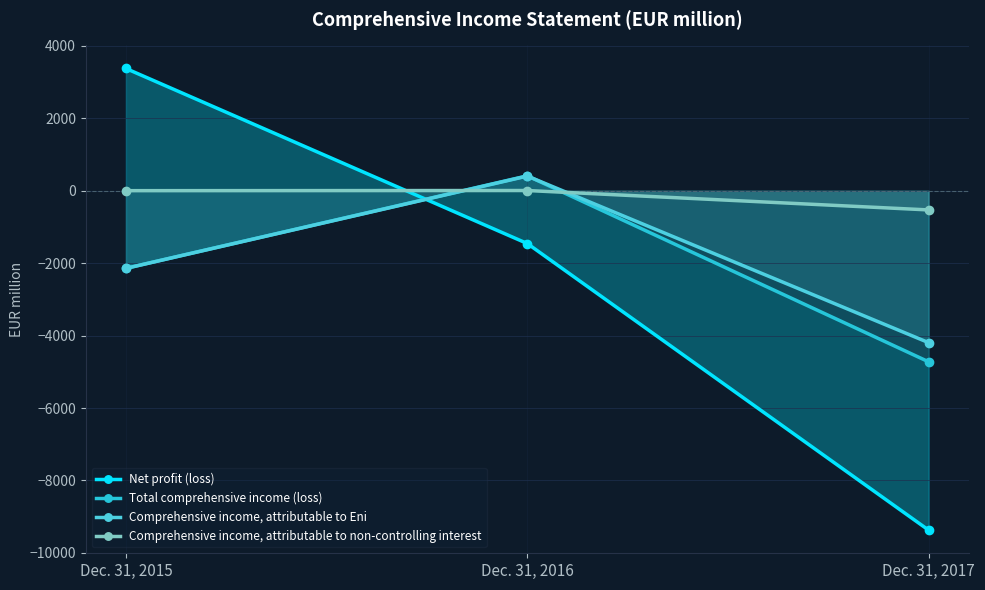

Read the Total comprehensive income (loss) value at Dec. 31, 2016.

413